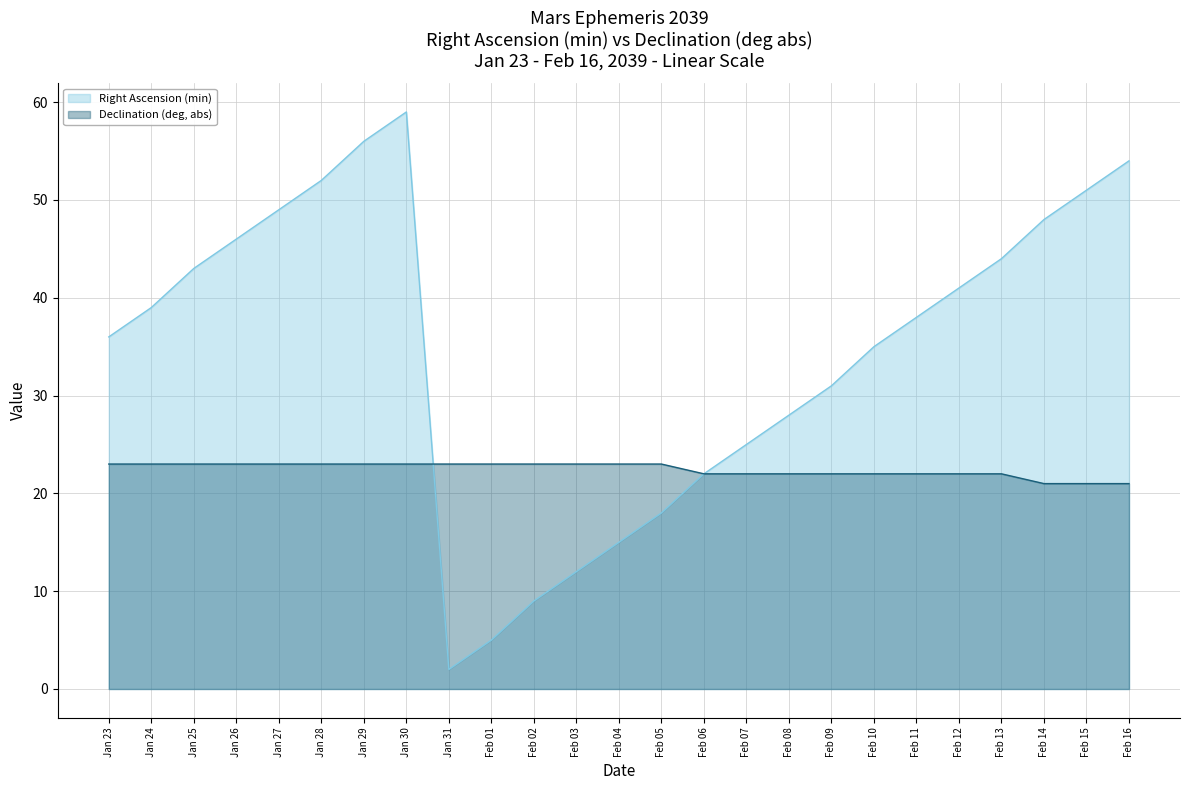

Reading left to right, transcribe all the data shown in this chart.

Right Ascension (min): Jan 23=36	Jan 24=39	Jan 25=43	Jan 26=46	Jan 27=49	Jan 28=52	Jan 29=56	Jan 30=59	Jan 31=2	Feb 01=5	Feb 02=9	Feb 03=12	Feb 04=15	Feb 05=18	Feb 06=22	Feb 07=25	Feb 08=28	Feb 09=31	Feb 10=35	Feb 11=38	Feb 12=41	Feb 13=44	Feb 14=48	Feb 15=51	Feb 16=54
Declination (deg, abs): Jan 23=23	Jan 24=23	Jan 25=23	Jan 26=23	Jan 27=23	Jan 28=23	Jan 29=23	Jan 30=23	Jan 31=23	Feb 01=23	Feb 02=23	Feb 03=23	Feb 04=23	Feb 05=23	Feb 06=22	Feb 07=22	Feb 08=22	Feb 09=22	Feb 10=22	Feb 11=22	Feb 12=22	Feb 13=22	Feb 14=21	Feb 15=21	Feb 16=21